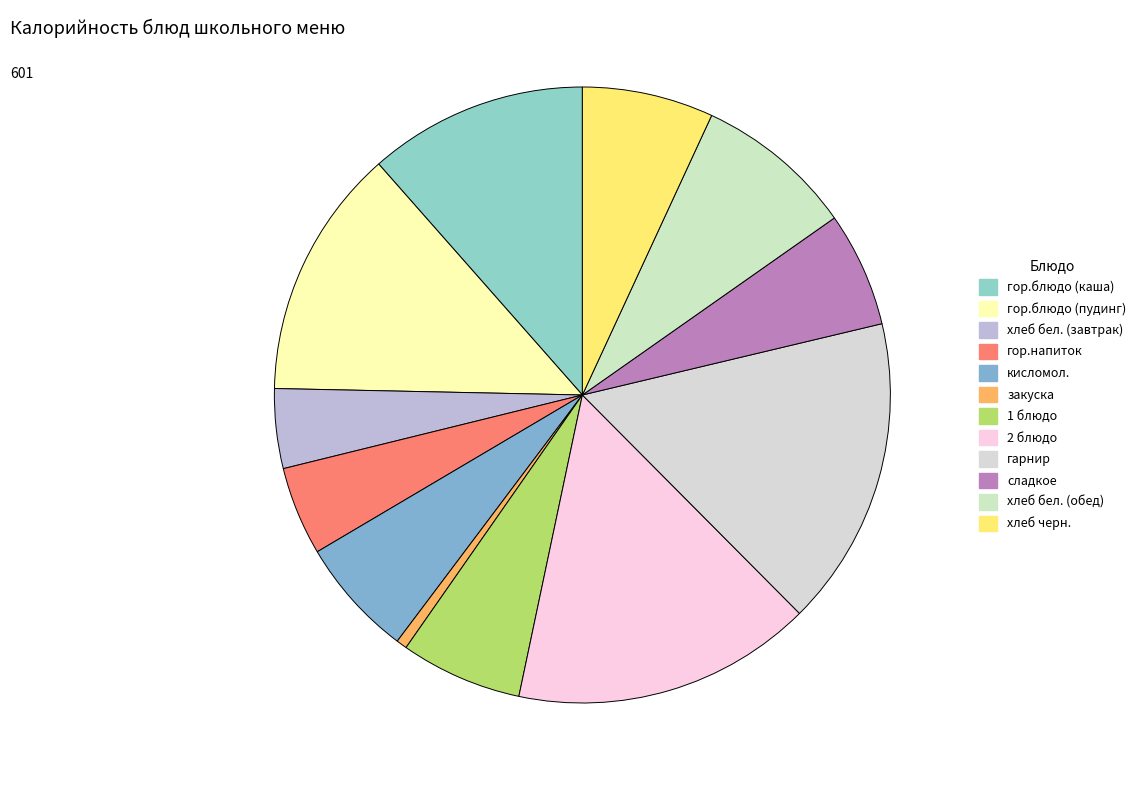

Approximately how many times larger is the value at гор.блюдо (пудинг) compared to 2 блюдо?

0.8